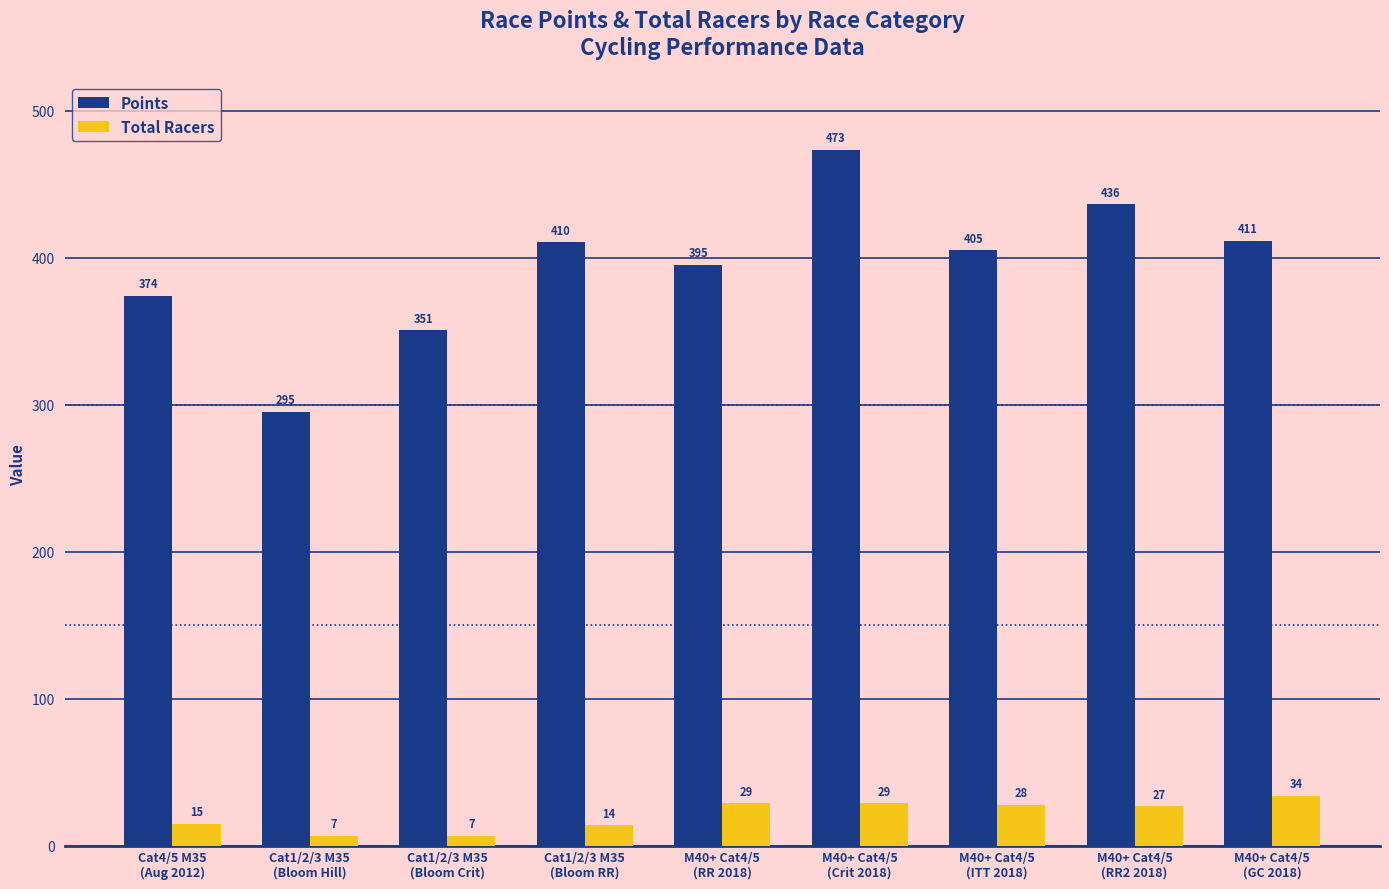

How many series are shown in this chart?

2